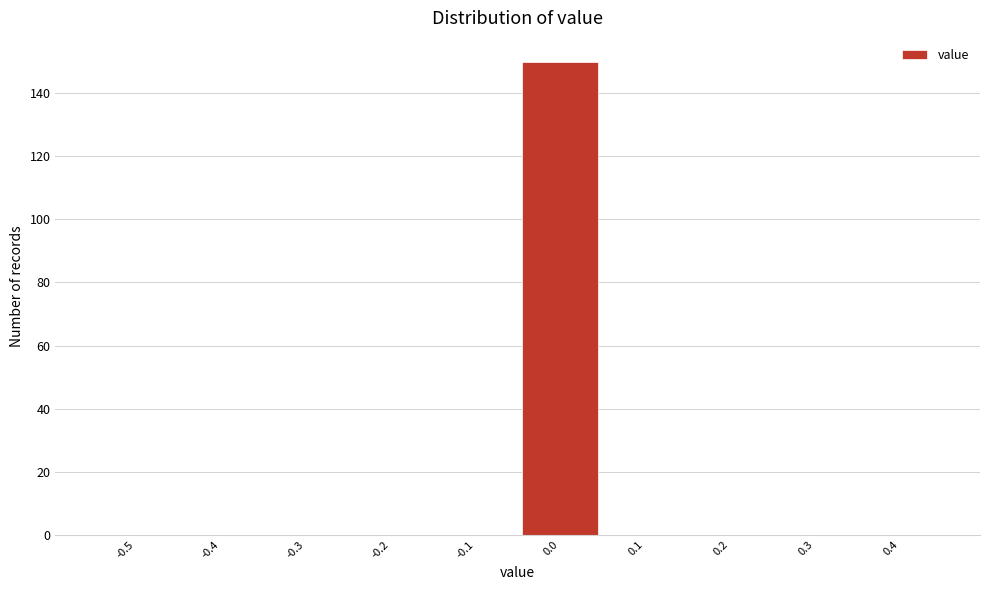

Reading right to left, list all the values displayed in this chart.

0.4=0	0.3=0	0.2=0	0.1=0	0.0=150	-0.1=0	-0.2=0	-0.3=0	-0.4=0	-0.5=0